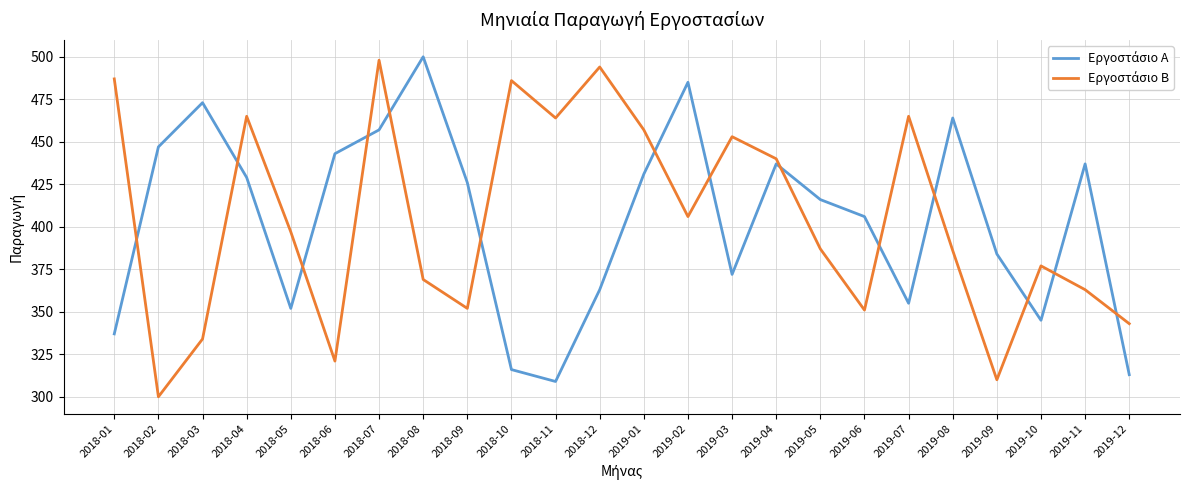

At which category is the sum across all series the highest?

2018-07